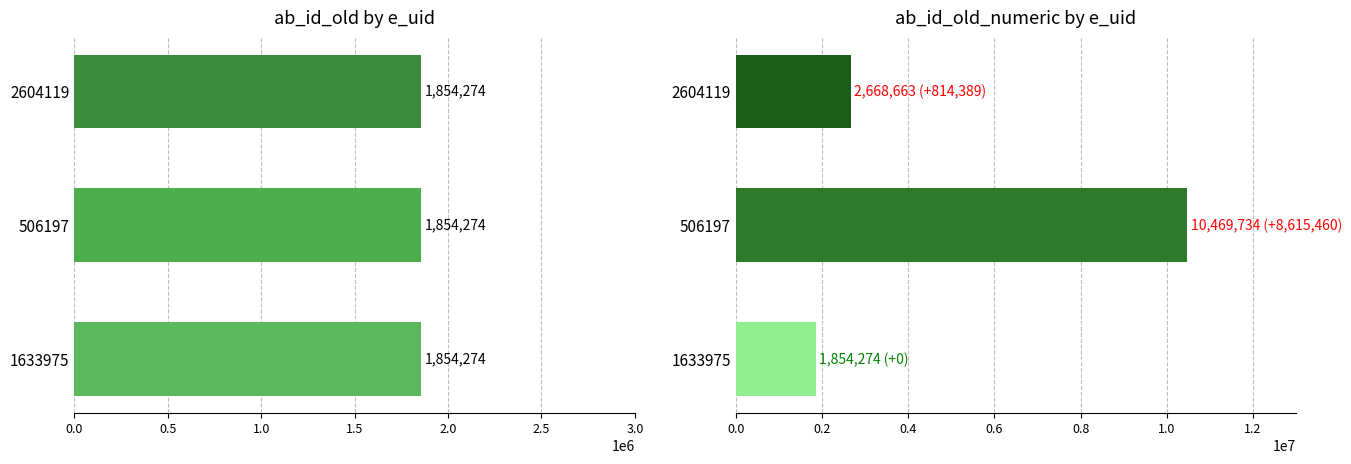

What is the value of the ab_id_old_numeric bar at the 2nd from the left?

10469734.0